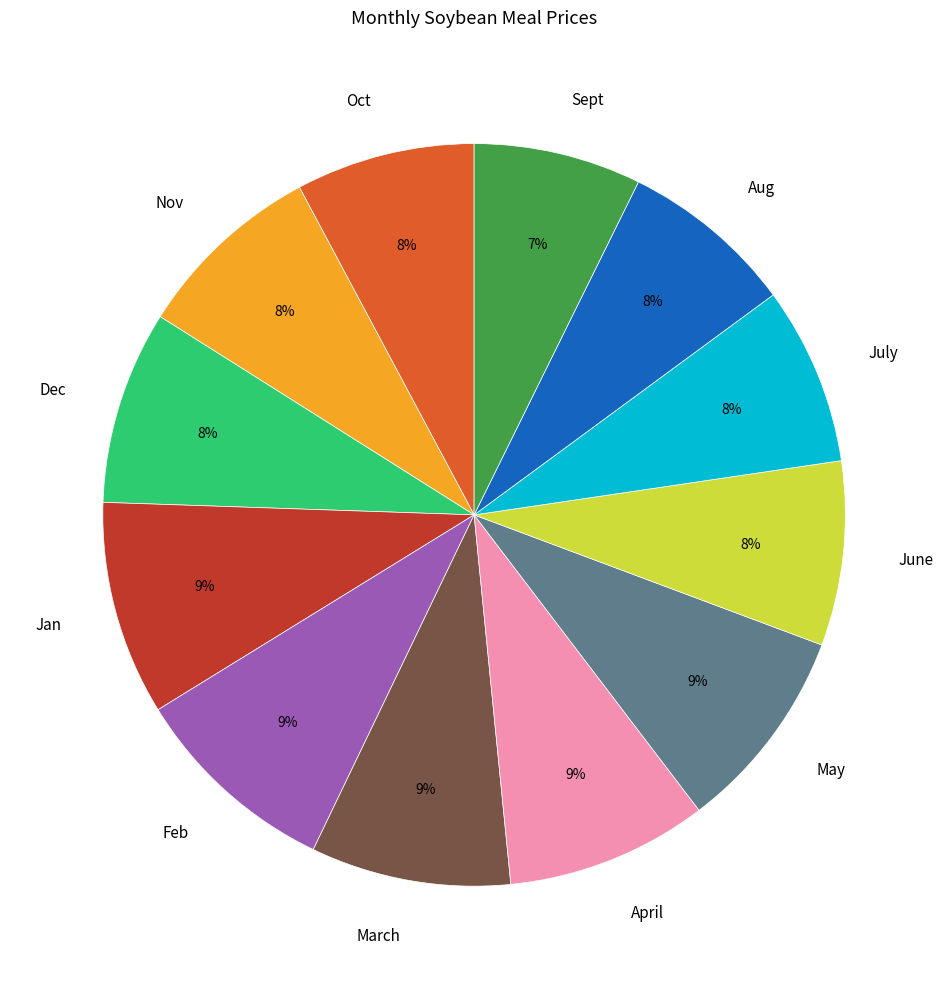

How many segments does this pie chart have?

12